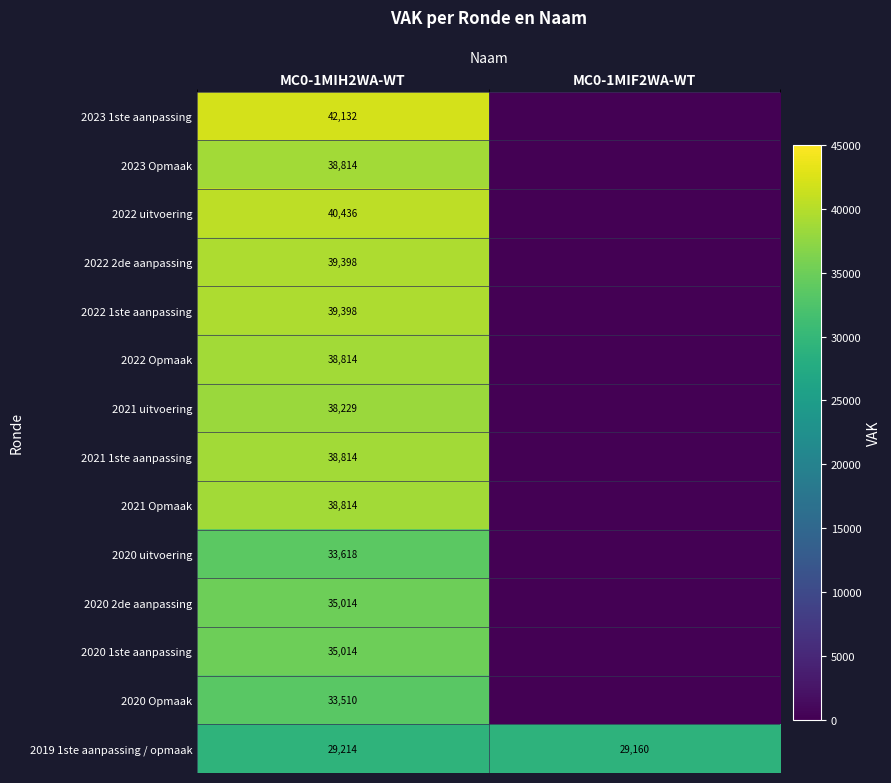

How many categories are shown in the chart?

2